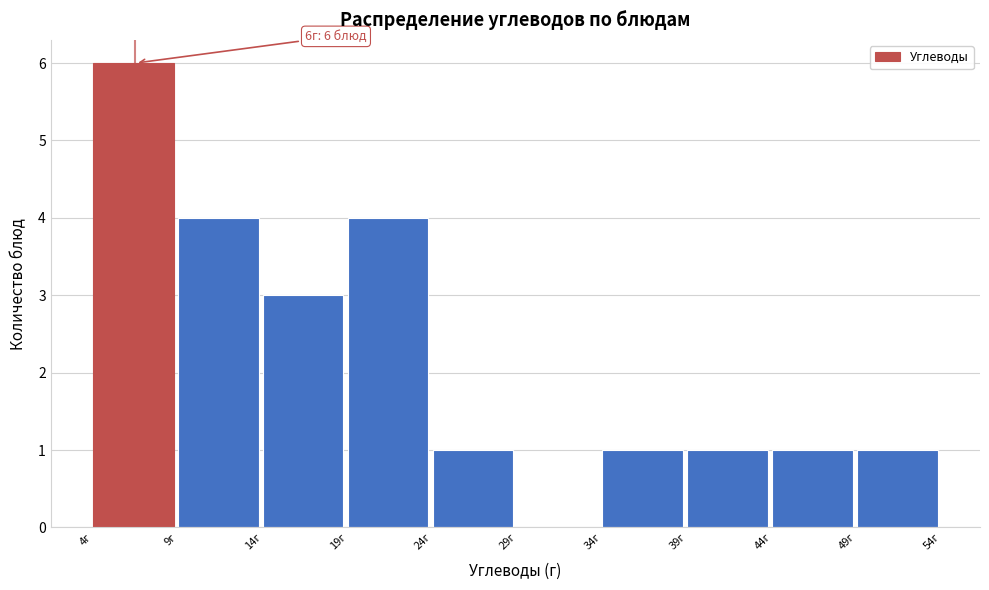

Which range on the x-axis has the tallest bar?

4 to 9